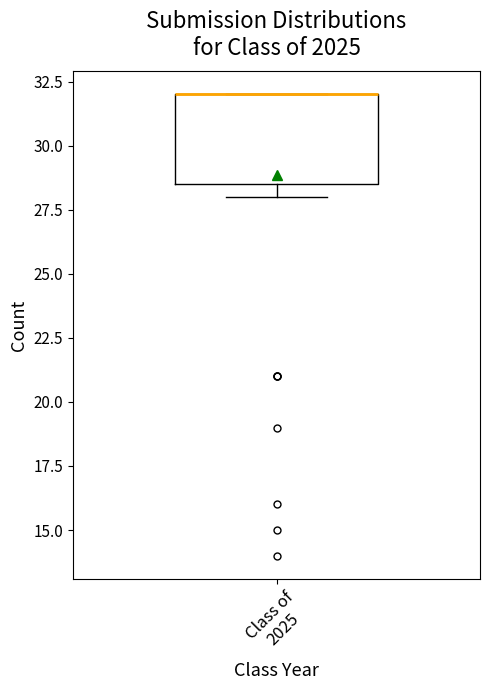

Where is the lower edge of the box for Class of 2025 on the y-axis? The values are not printed on the chart, so give them approximately, as read against the axis.

28.5